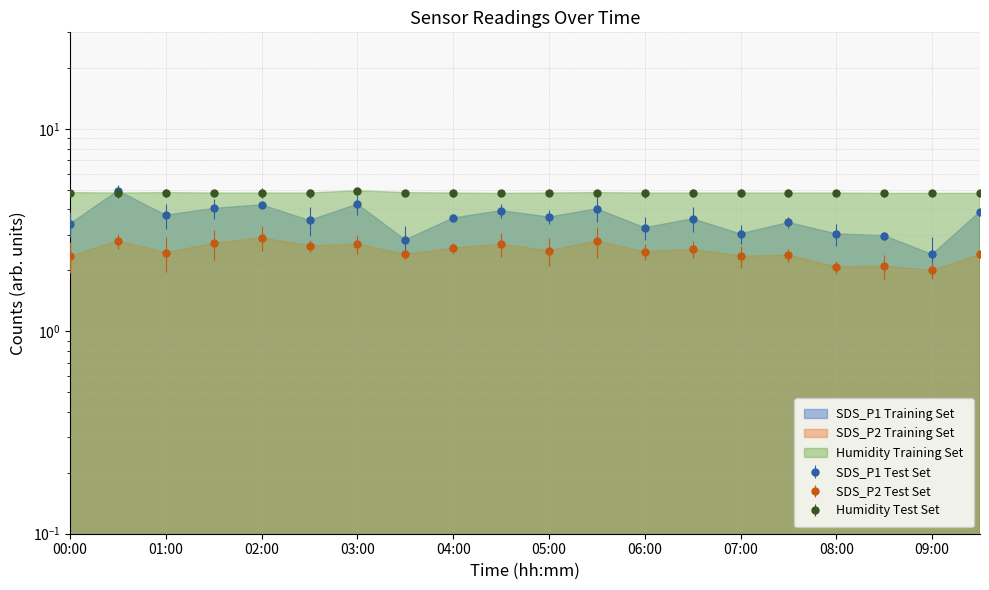

At which category does the chart reach its peak across all series?

00:30